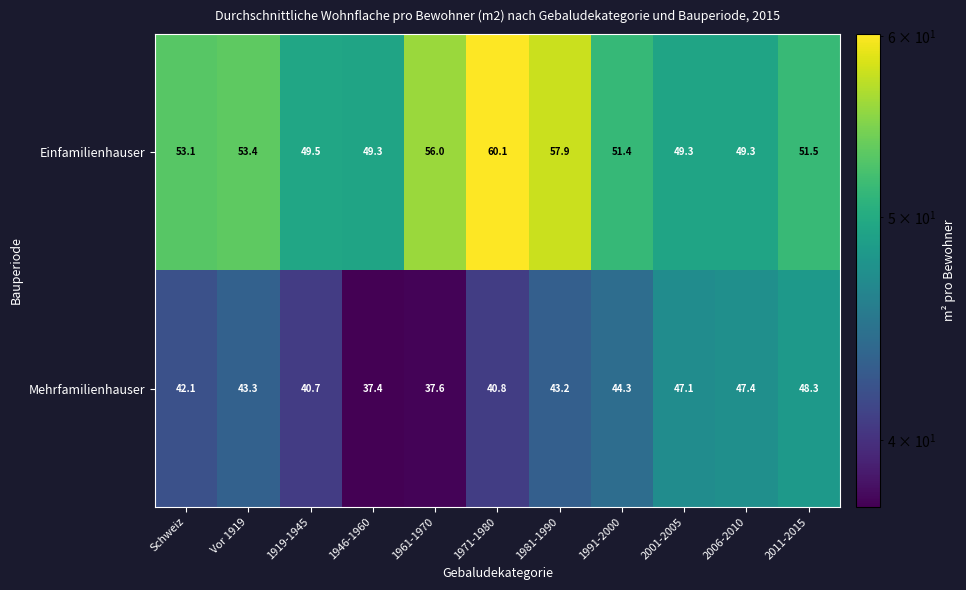

How many data points in Mehrfamilienhauser are less than 43?

5